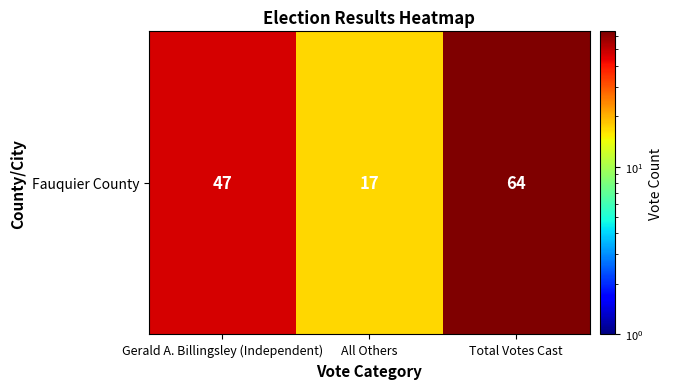

Rank the categories by value from lowest to highest.

All Others, Gerald A. Billingsley (Independent), Total Votes Cast